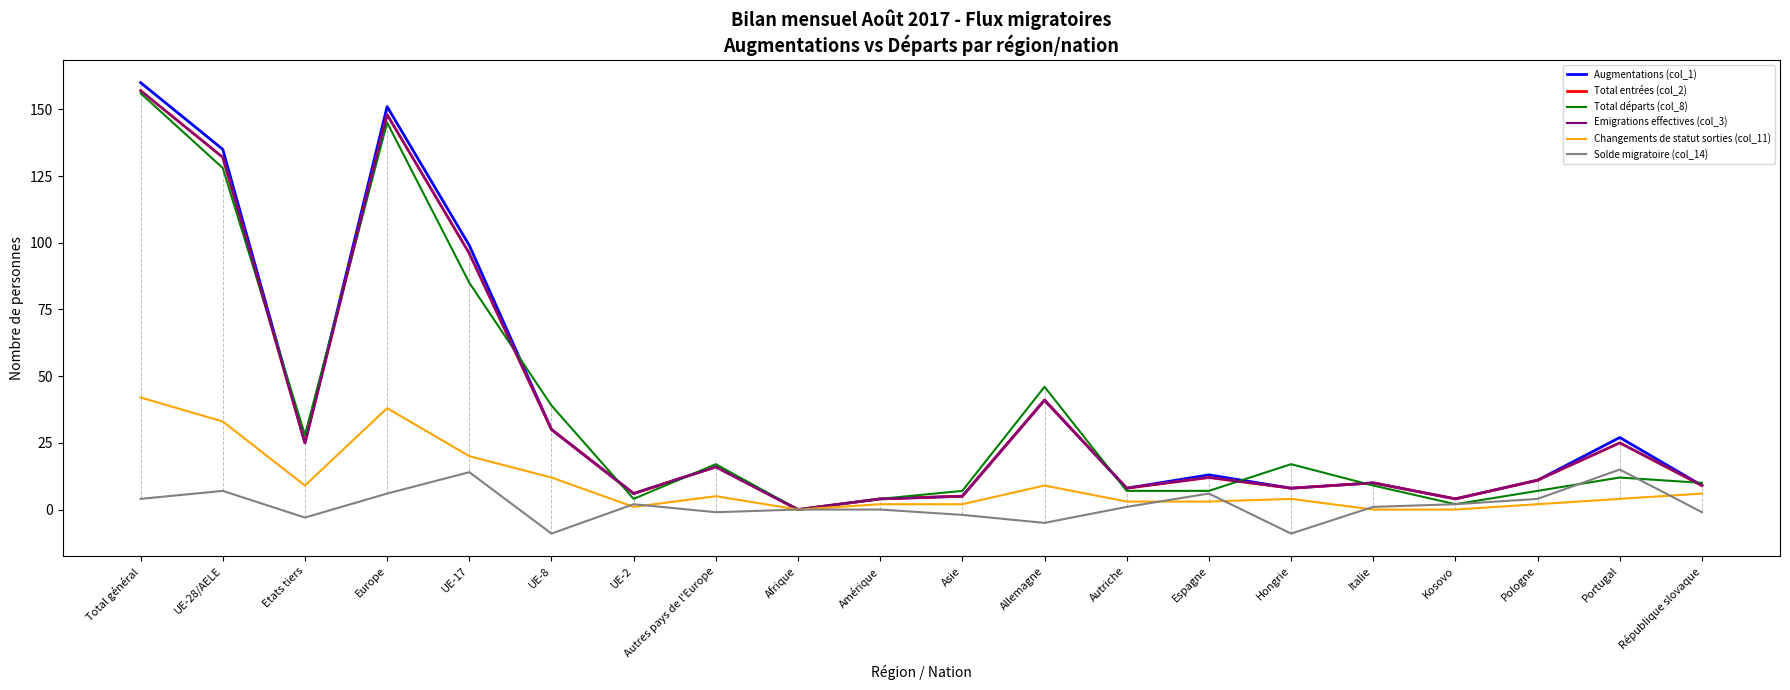

Where is Emigrations effectives (col_3) nearest to the value 78?

UE-17